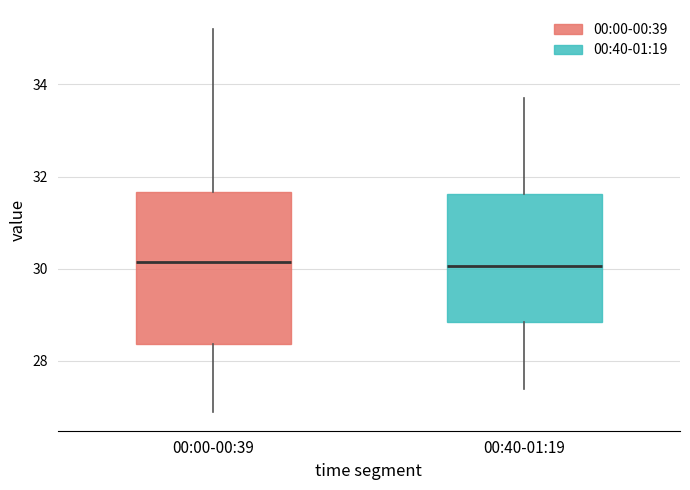

Reading left to right, read every box against the y-axis: the position of its median line, the range the box covers, and the ends of its whiskers. The values are not printed on the chart, so give them approximately, as read against the axis.

00:00-00:39: median 30.2, box 28.4 to 31.6, whiskers 27.0 to 35.2
00:40-01:19: median 30.0, box 28.8 to 31.6, whiskers 27.4 to 33.8